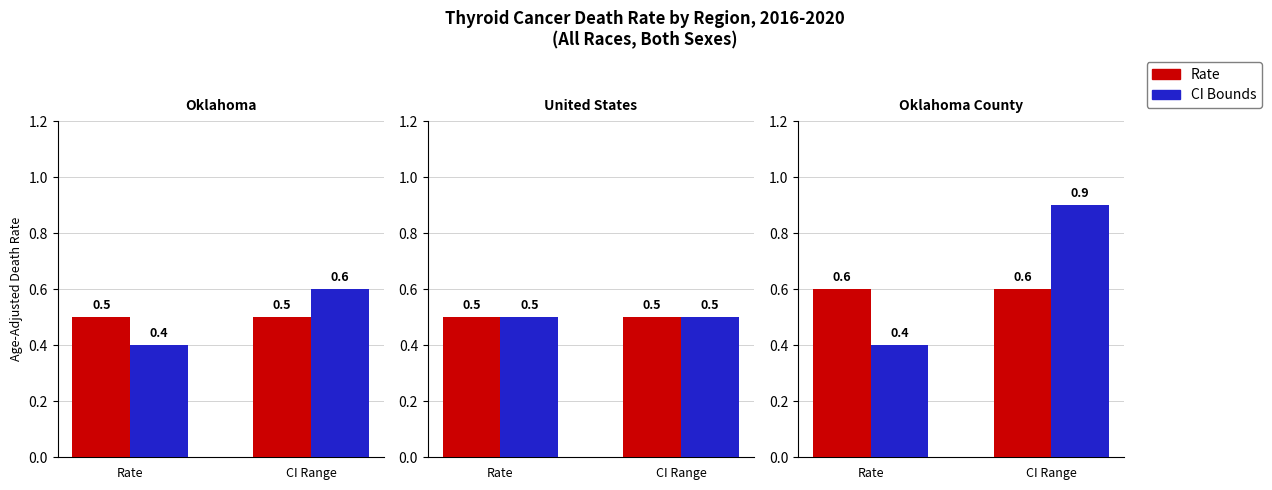

List the series in order of their overall mean, lowest first.

Rate, CI Bounds